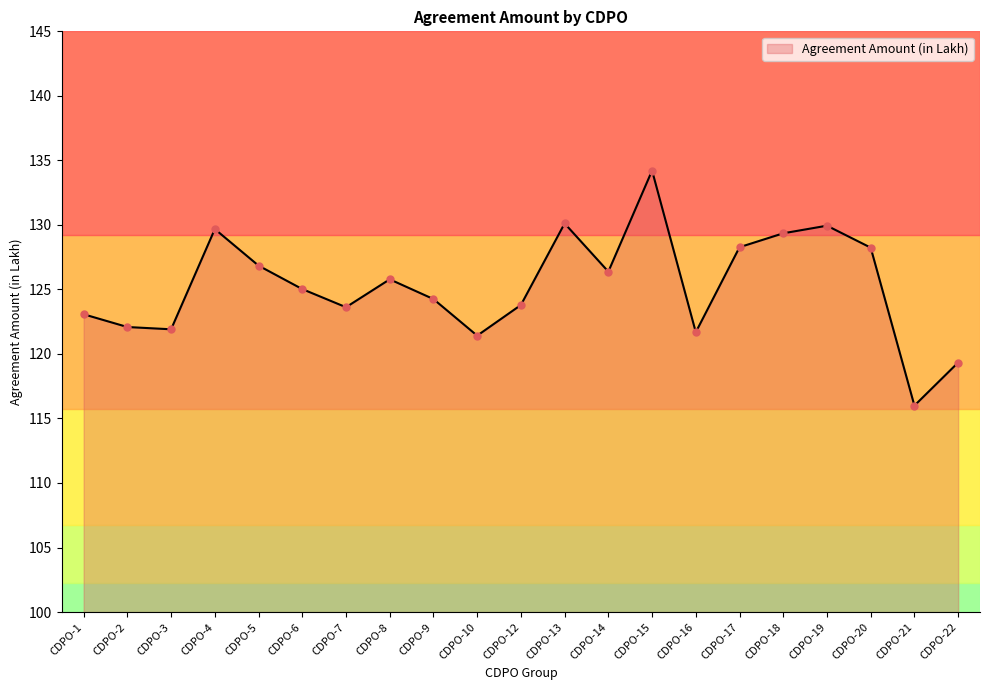

Count the number of values greater than 125.

11